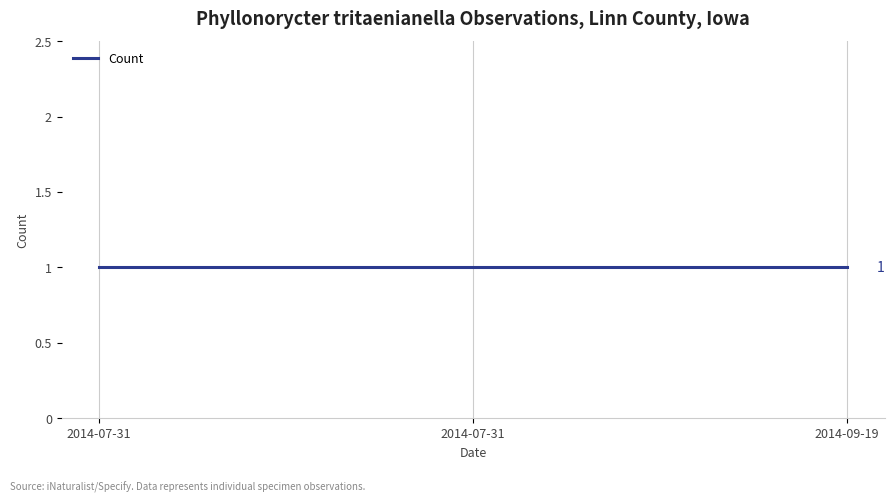

Which category has the lowest value in the Count series?

2014-07-31